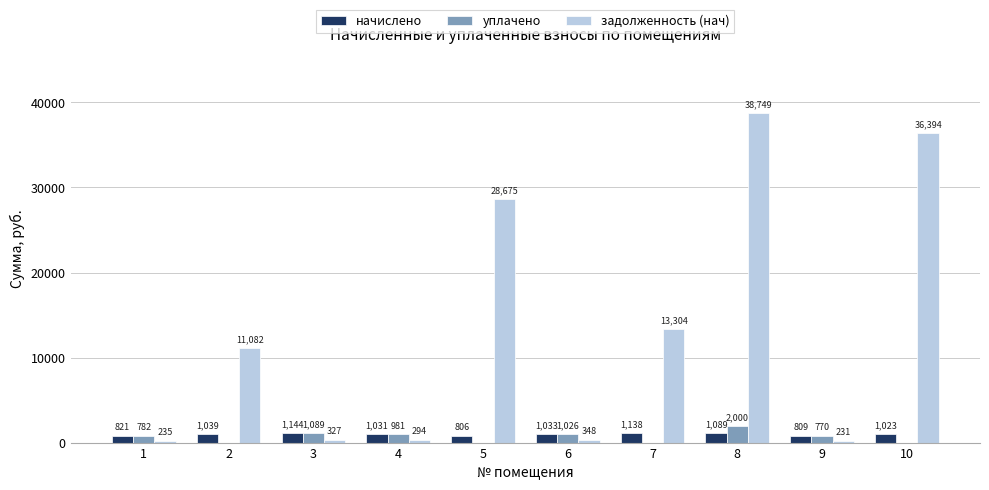

Does the chart contain stacked bars?

No